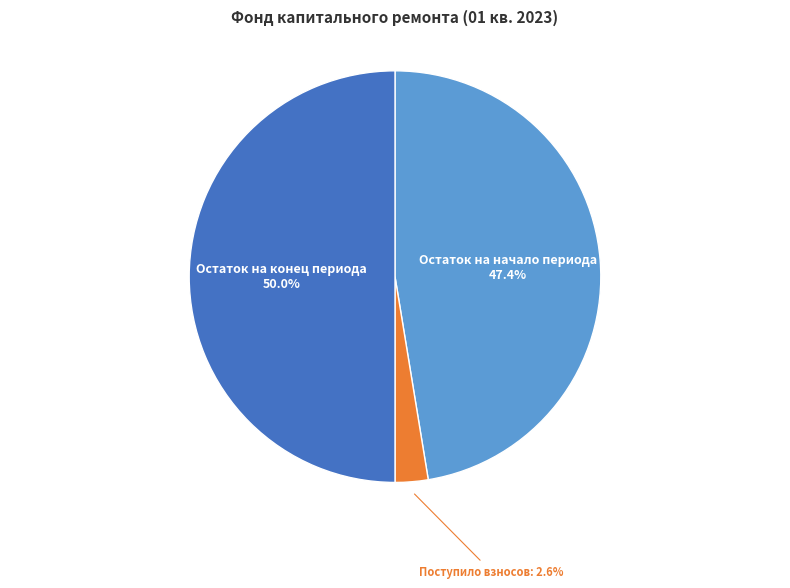

The Поступило взносов slice represents 3% of the pie. True or false?

True